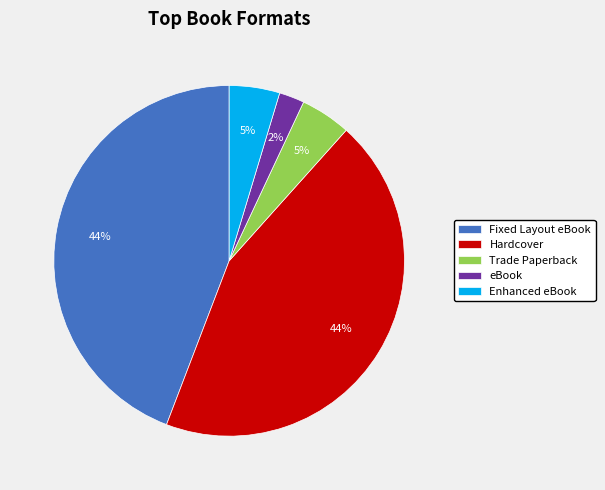

Which slice is the smallest?

eBook